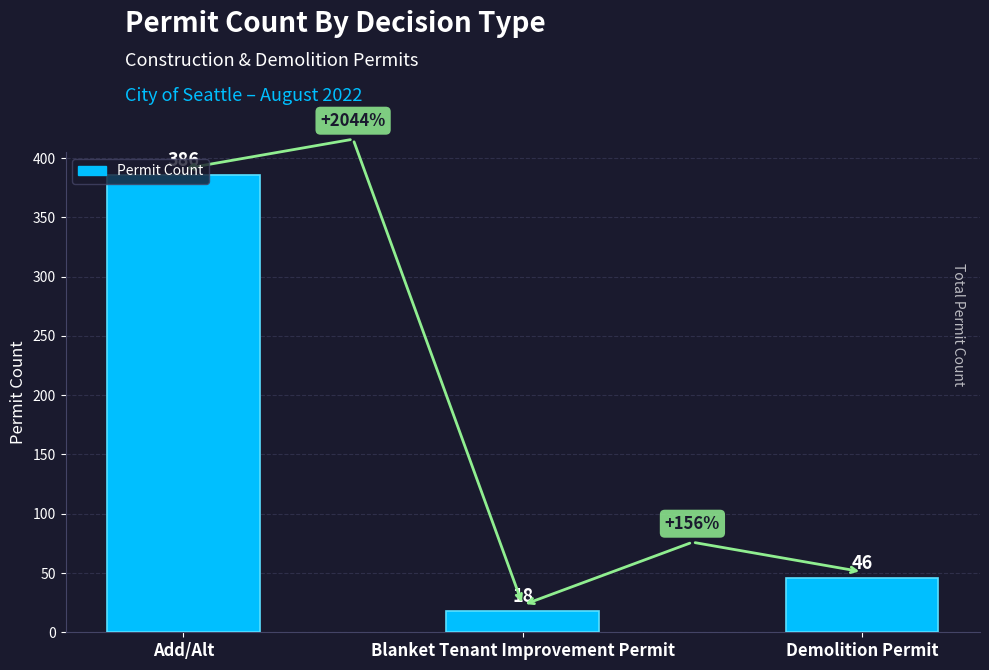

List the labels in order of value, smallest first.

Blanket Tenant Improvement Permit, Demolition Permit, Add/Alt